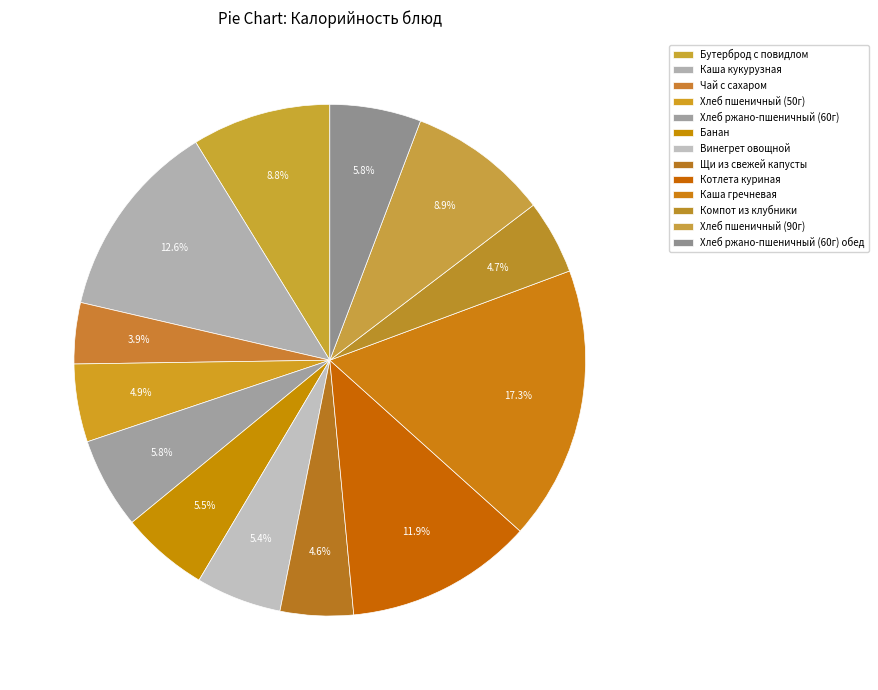

How many segments does this pie chart have?

13